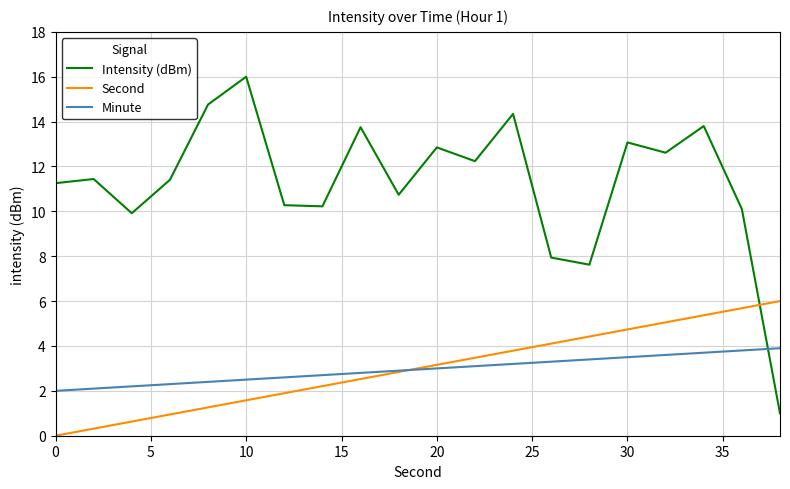

Count the number of categories in the chart.

20